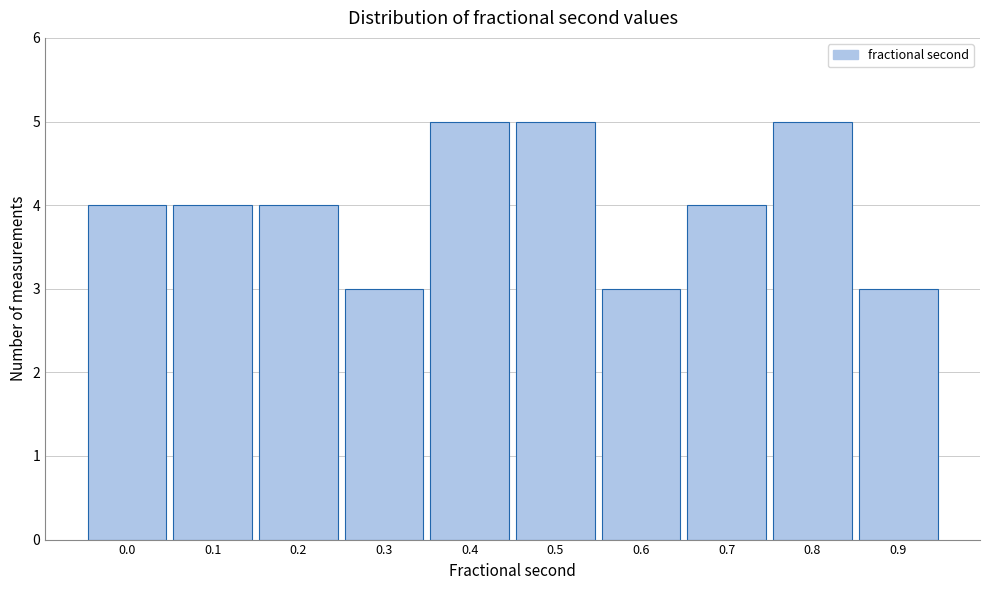

Reading left to right, extract all data points from this chart.

4	4	4	3	5	5	3	4	5	3